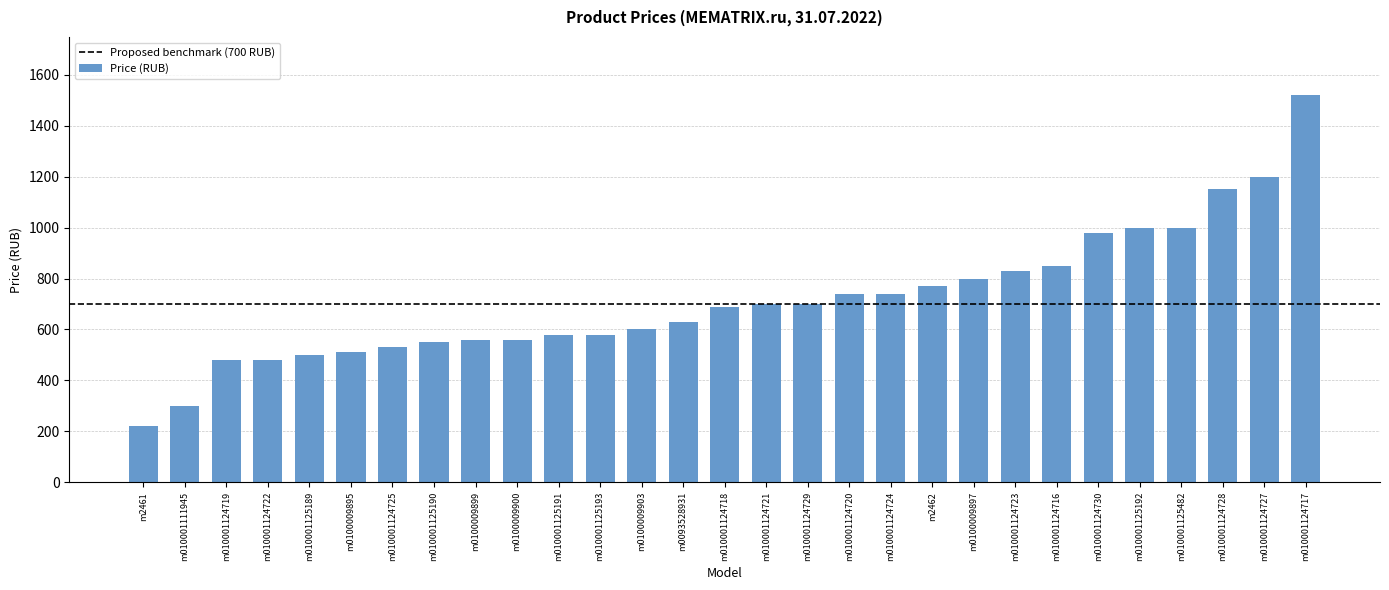

At which label is the value closest to 870?

m010001124716